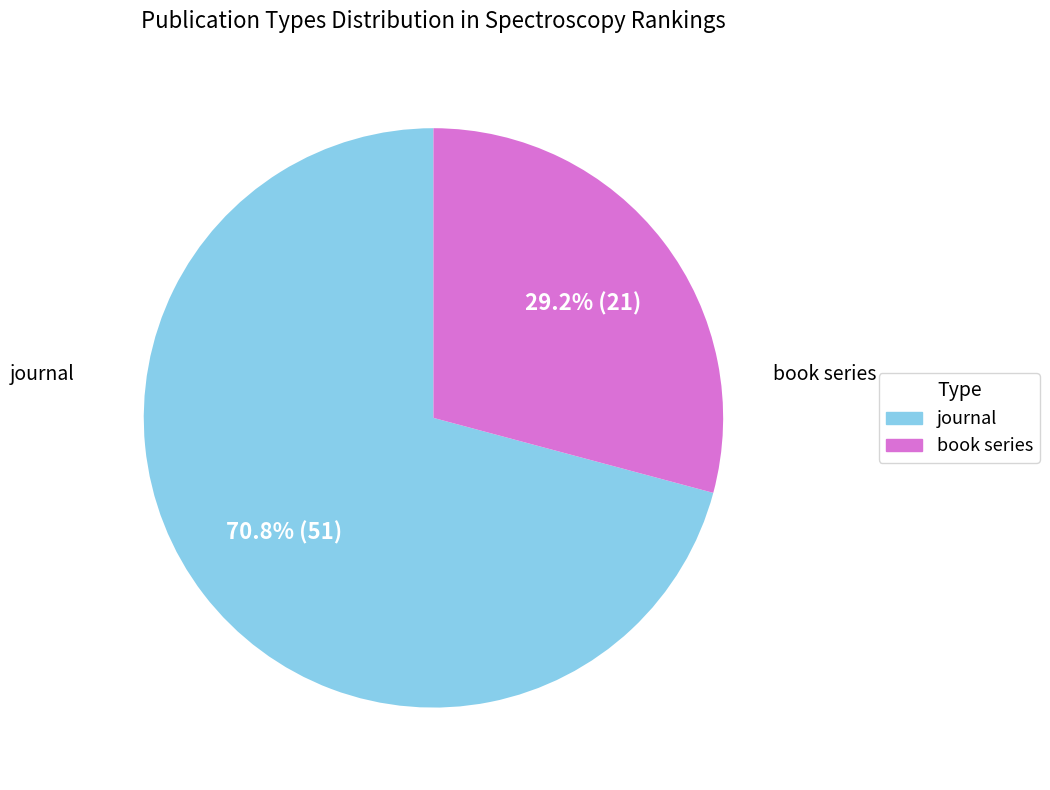

True or false: book series accounts for 21% of the total.

False